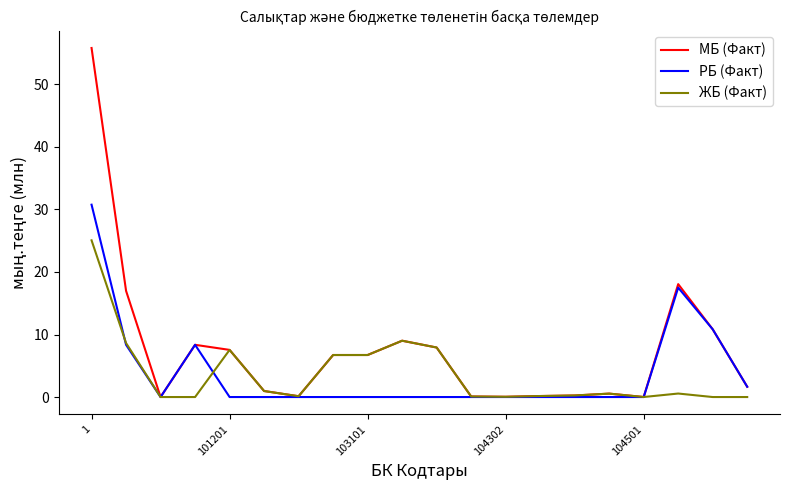

Rank the series by their maximum value, from lowest to highest.

ЖБ (Факт), РБ (Факт), МБ (Факт)